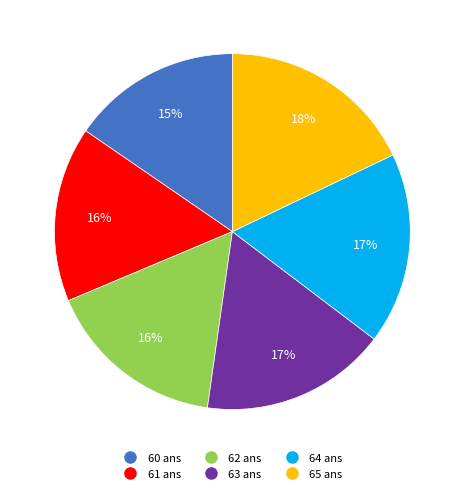

Does 62 ans account for over 50% of the chart?

No